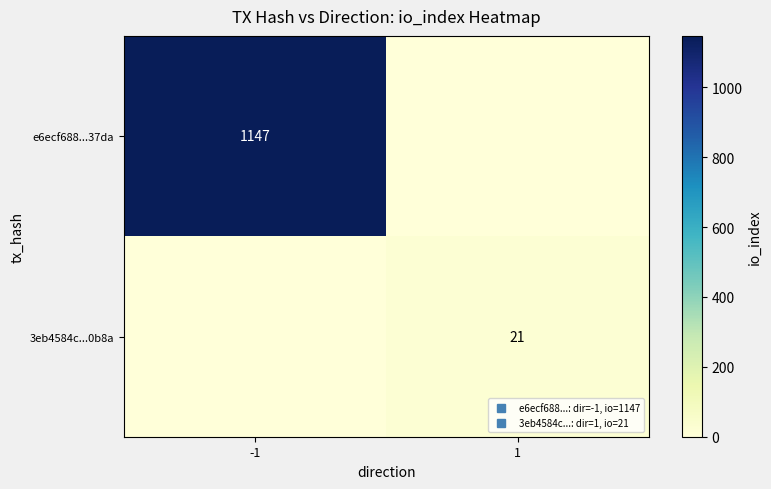

Between 1 and -1, which is larger?

-1